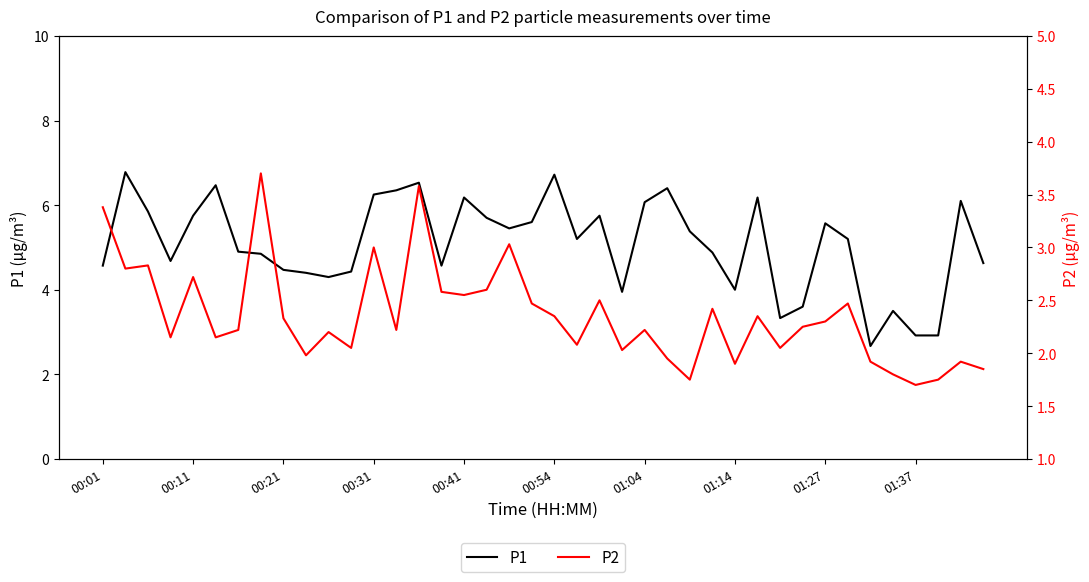

Does the chart have visible grid lines?

No